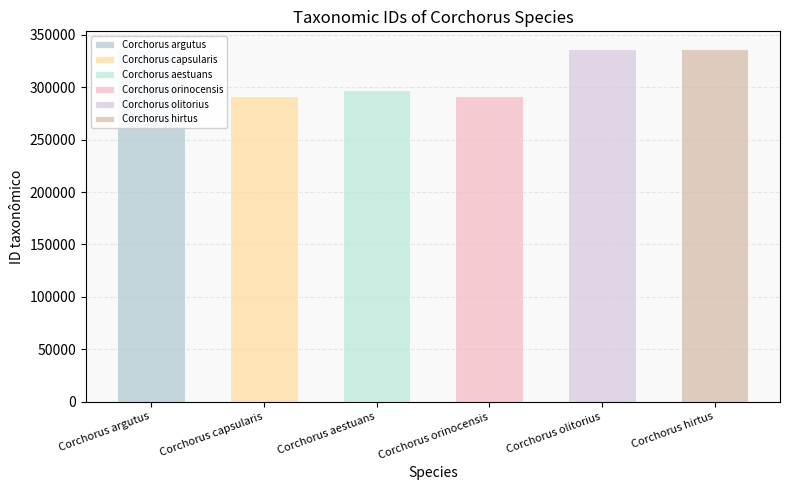

Is it true that the value at Corchorus hirtus is 336424?

True